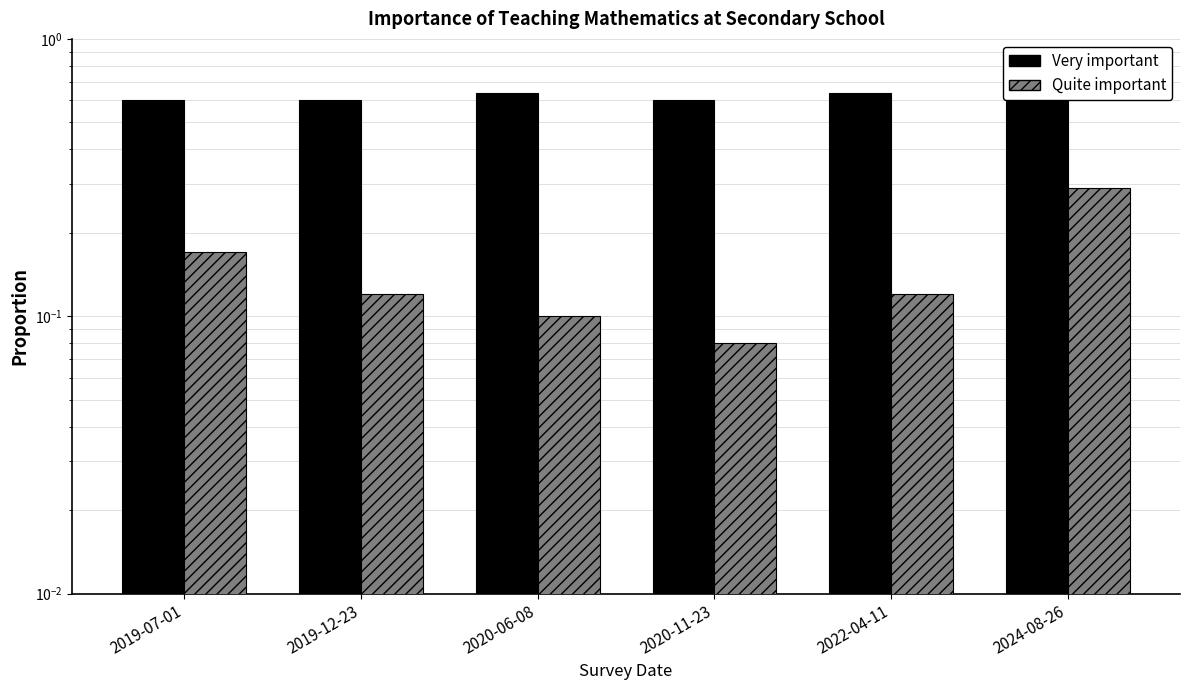

Reading right to left, transcribe all the data shown in this chart.

Very important: 2024-08-26=0.6	2022-04-11=0.6	2020-11-23=0.6	2020-06-08=0.6	2019-12-23=0.6	2019-07-01=0.6
Quite important: 2024-08-26=0.3	2022-04-11=0.1	2020-11-23=0.1	2020-06-08=0.1	2019-12-23=0.1	2019-07-01=0.2